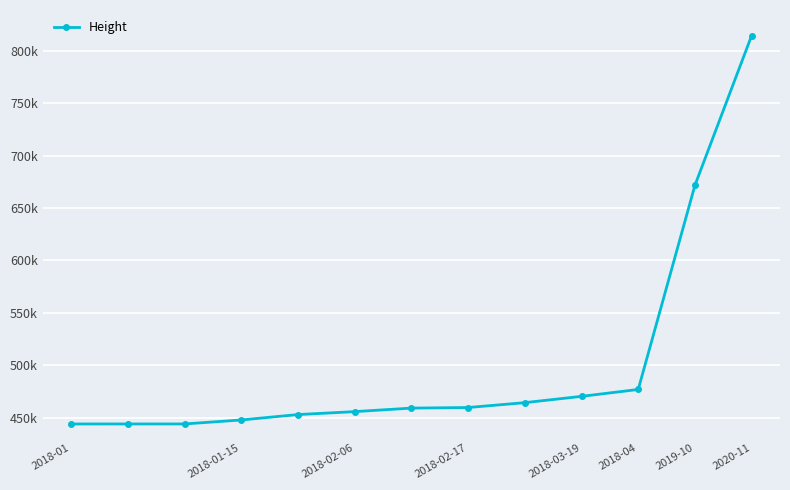

Does the chart have visible grid lines?

Yes